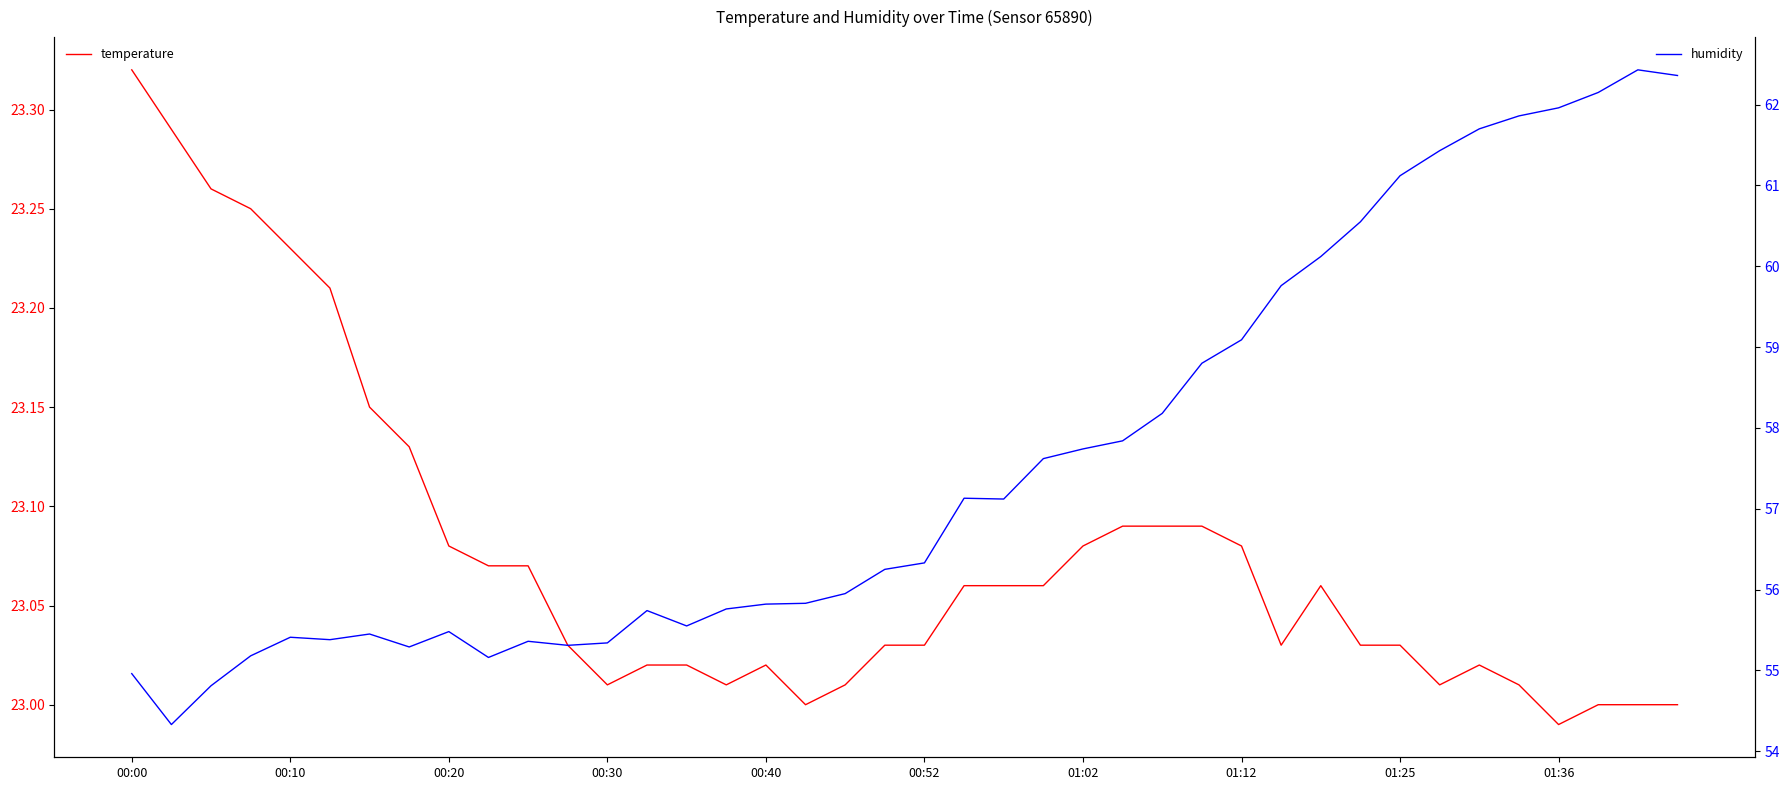

At which category does temperature reach its first local valley?

00:30